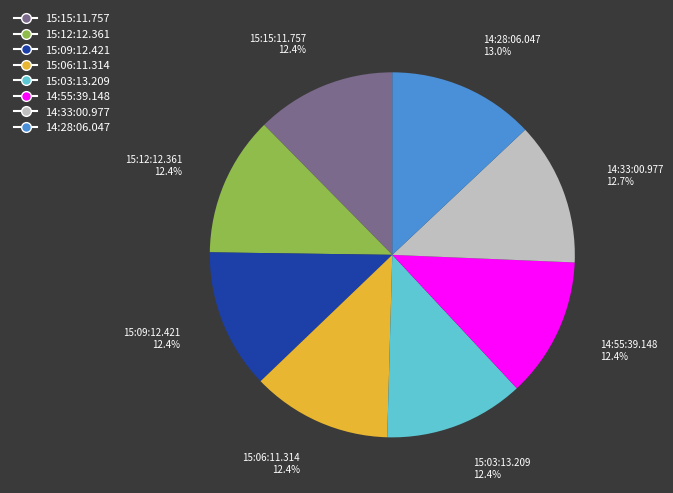

True or false: 15:03:13.209 accounts for 20% of the total.

False